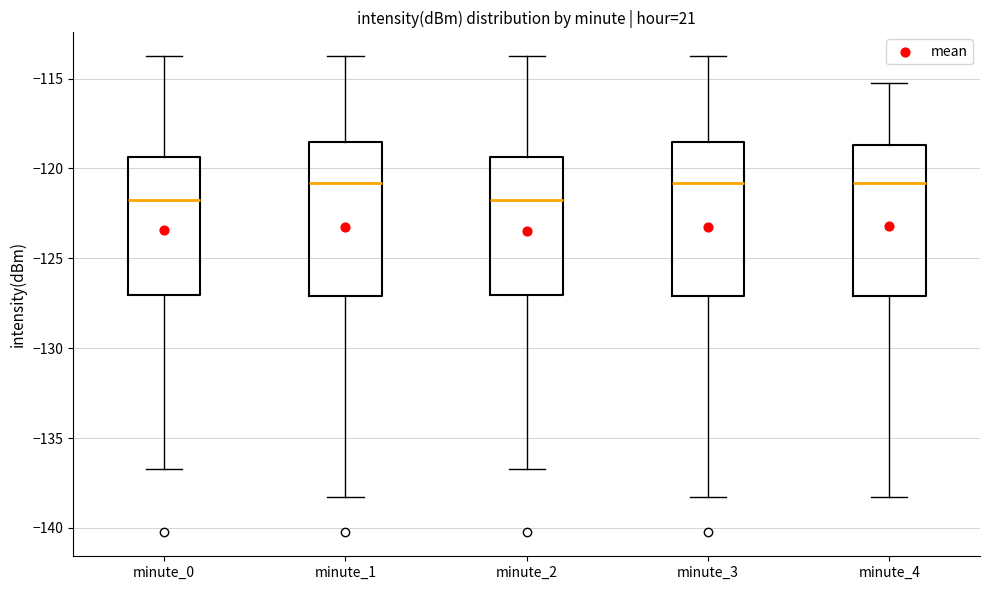

Reading left to right, transcribe this box plot: for each box, give where its median line is, the range the box spans, and where its two whiskers end, as read against the y-axis. The values are not printed on the chart, so give them approximately, as read against the axis.

minute_0: median -121.5, box -127.0 to -119.5, whiskers -136.5 to -113.5
minute_1: median -121.0, box -127.0 to -118.5, whiskers -138.5 to -113.5
minute_2: median -121.5, box -127.0 to -119.5, whiskers -136.5 to -113.5
minute_3: median -121.0, box -127.0 to -118.5, whiskers -138.5 to -113.5
minute_4: median -121.0, box -127.0 to -118.5, whiskers -138.5 to -115.5